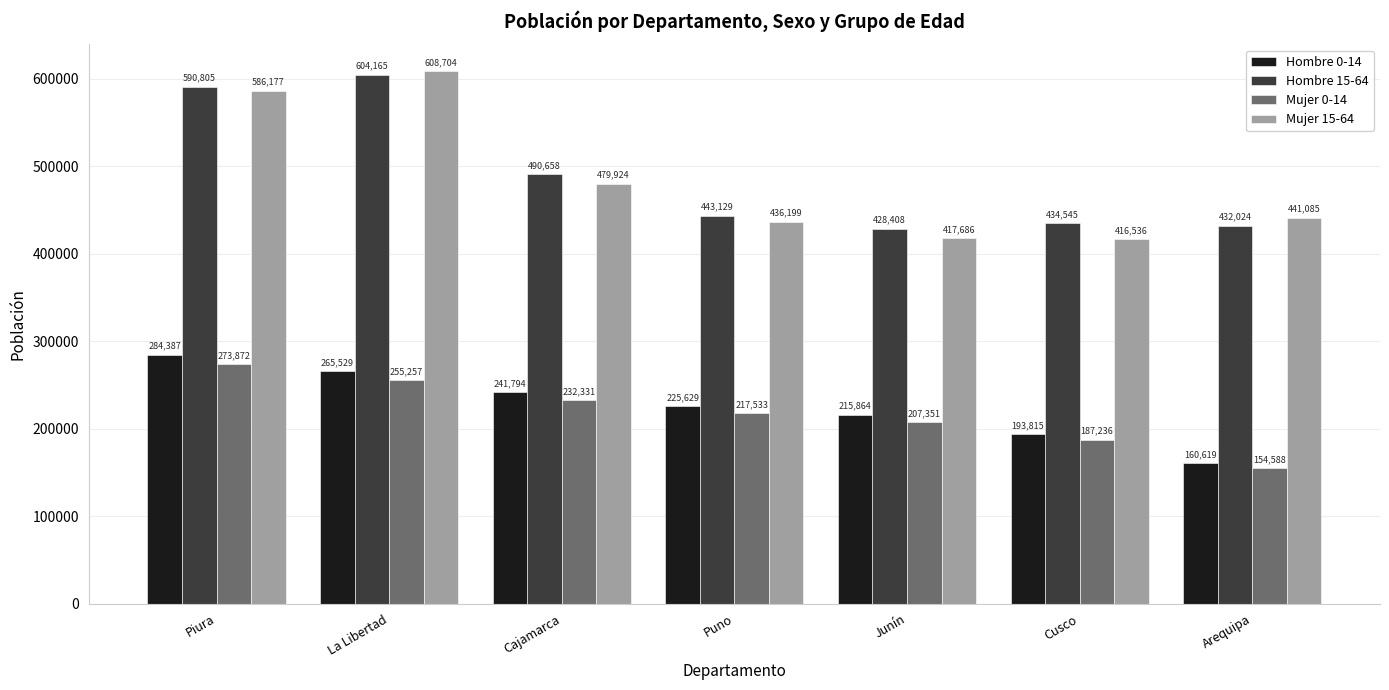

Which label corresponds to the largest value in the chart?

La Libertad